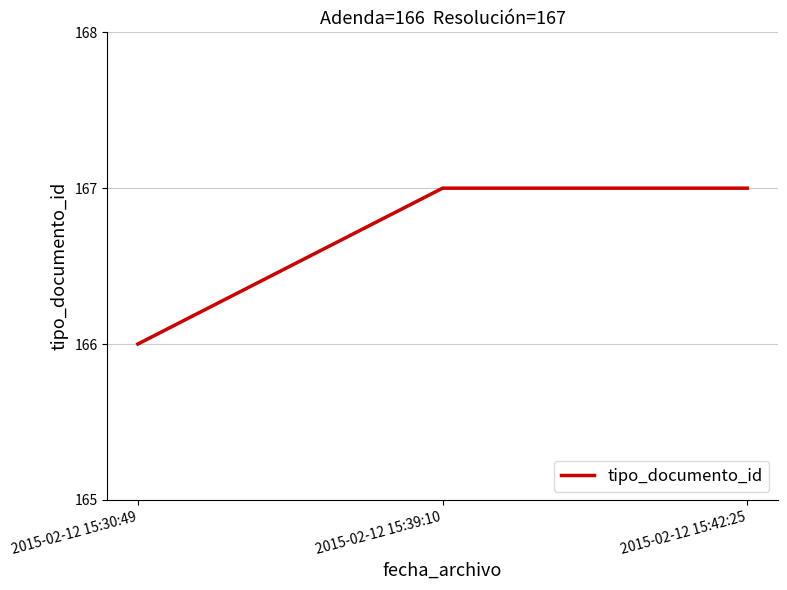

What value does the data have at 2015-02-12 15:30:49?

166